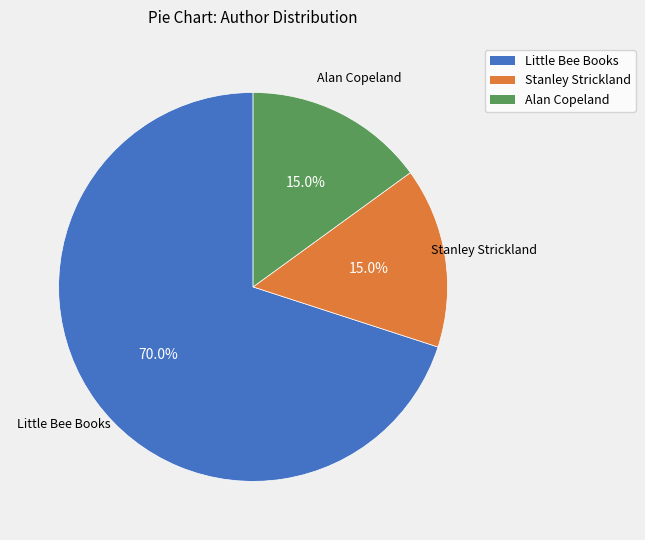

To the nearest percent, what is the difference between the largest and smallest slice percentages?

55%